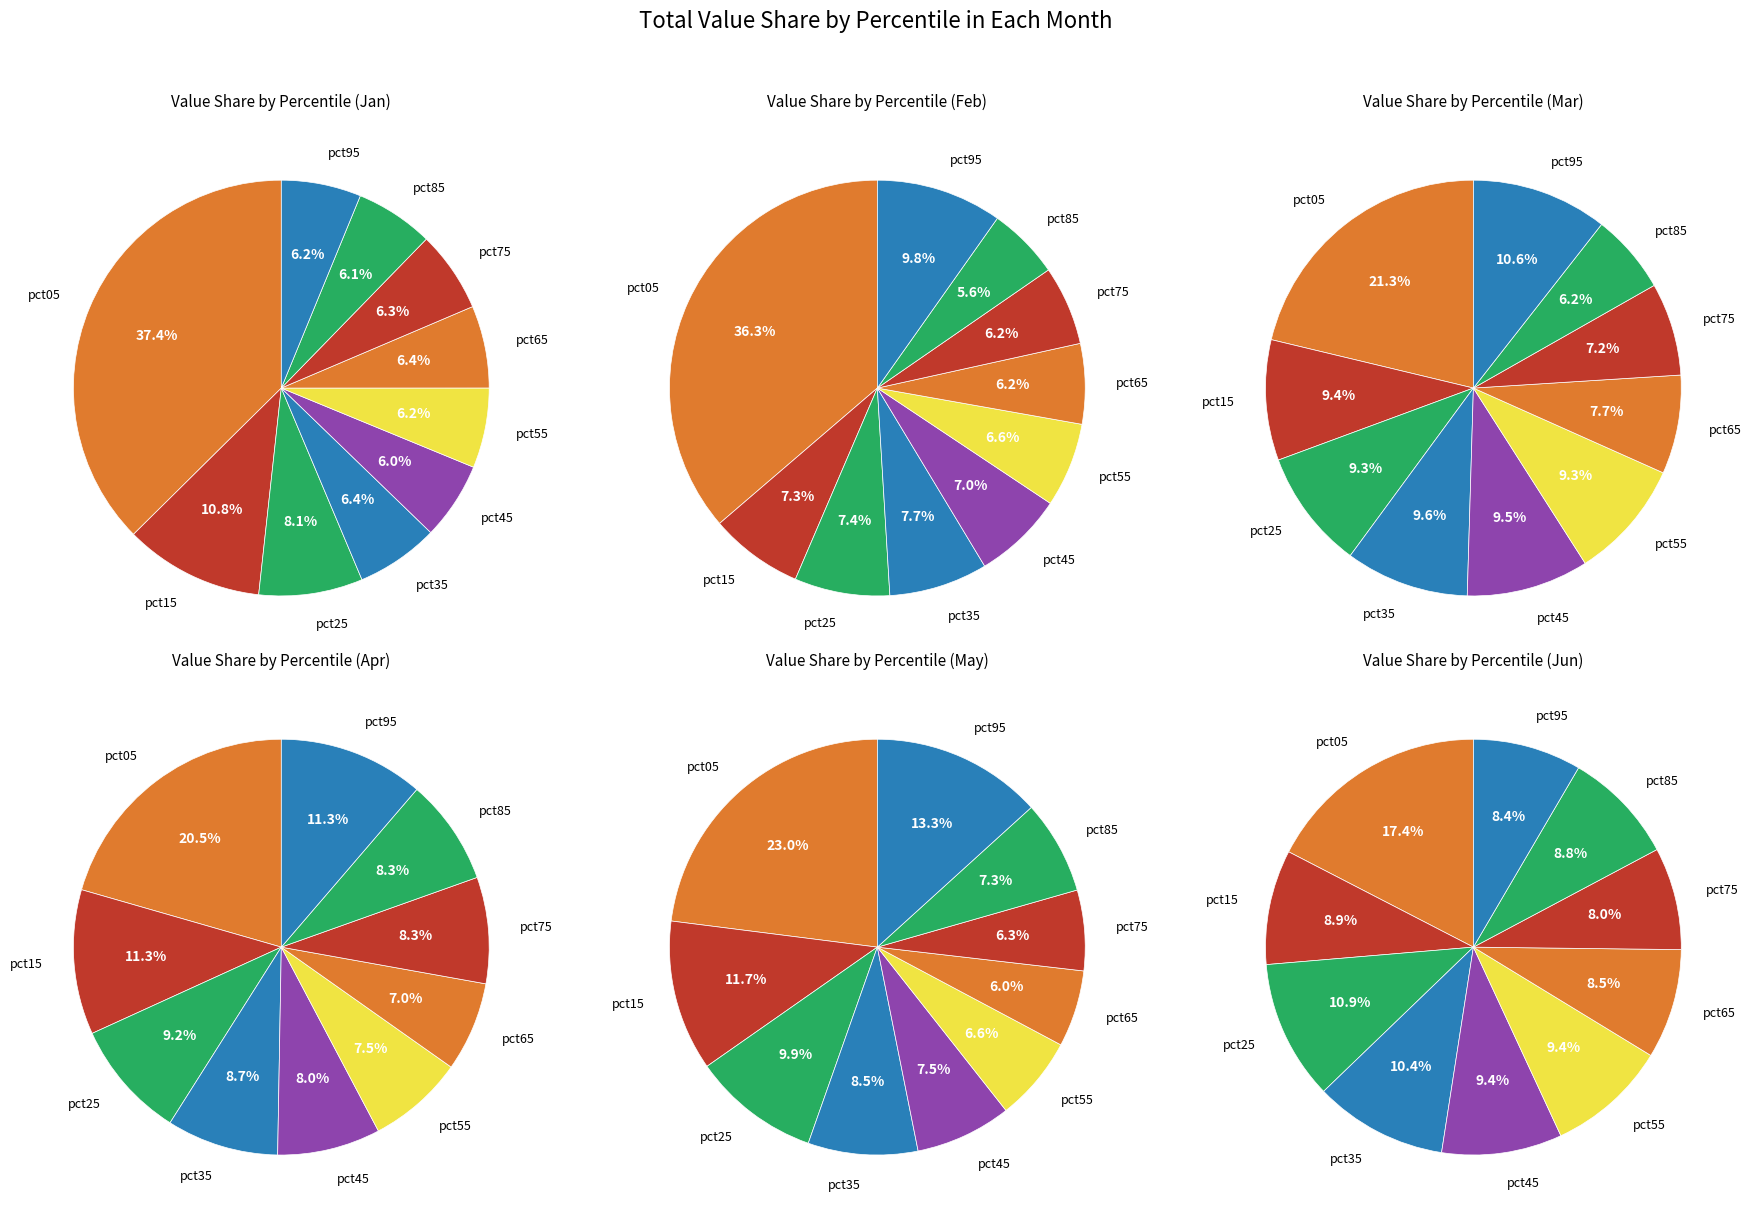

What percentage do pct65 and pct55 together represent?

12.6%